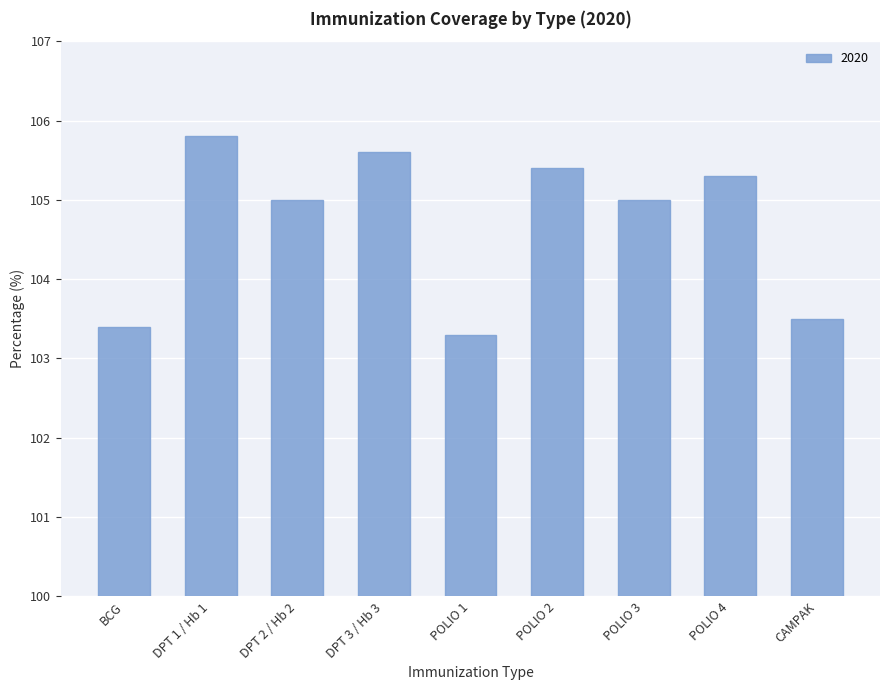

Count the values in the range 103 to 105.

5